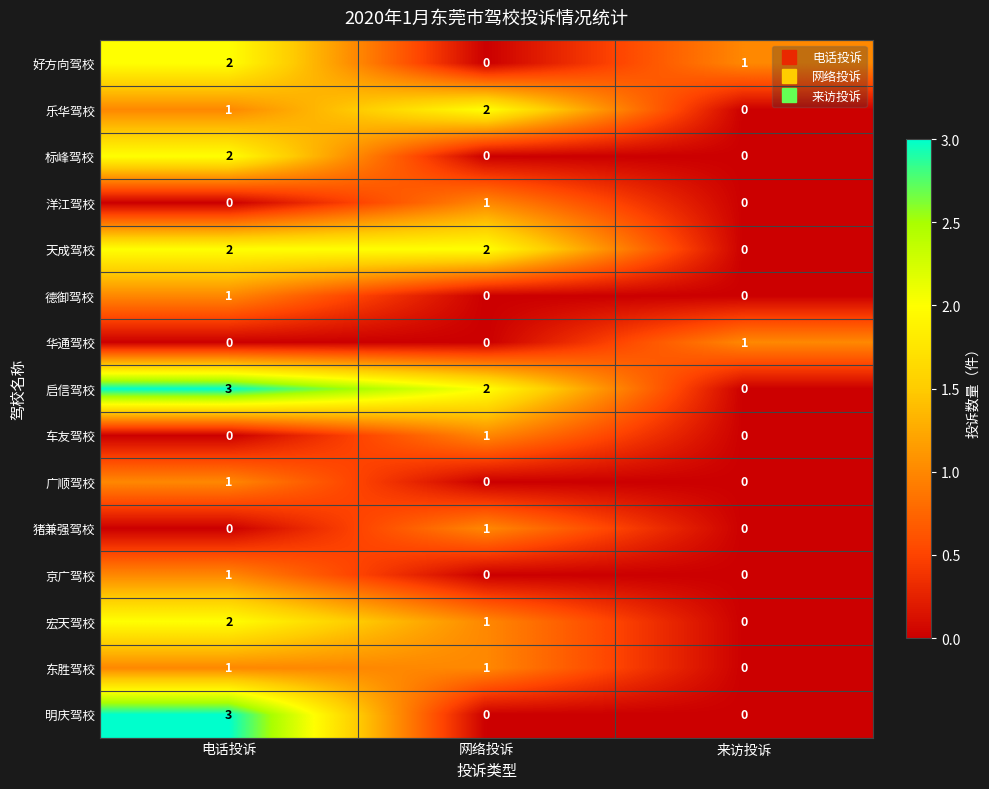

The value of 好方向驾校 at 电话投诉 is 2. True or false?

True